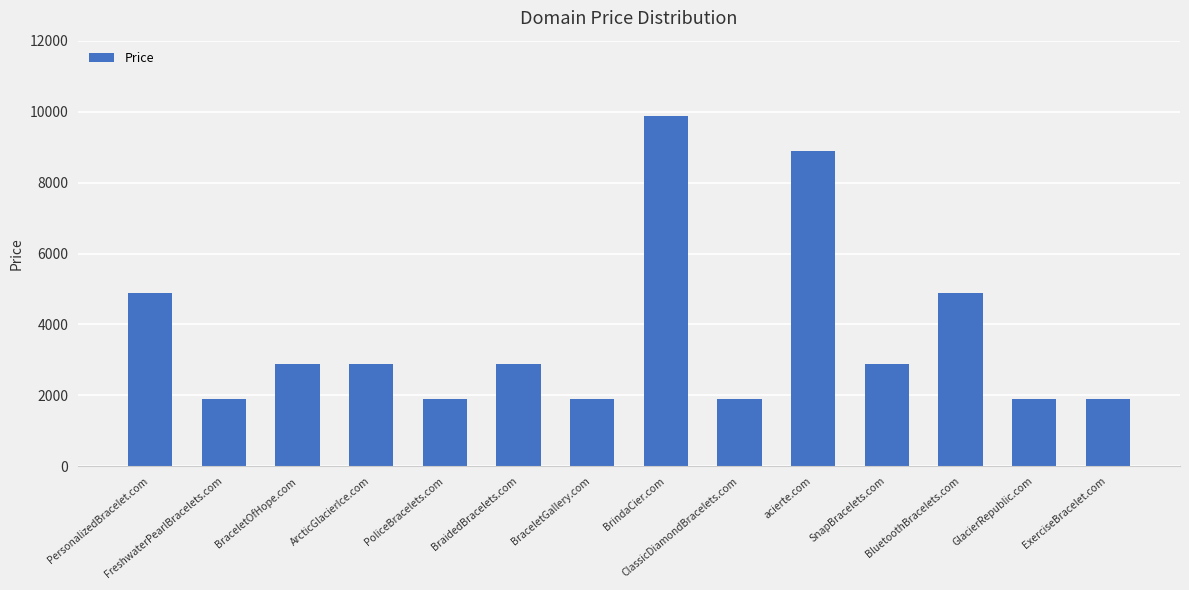

What is the change in value from BrindaCier.com to GlacierRepublic.com?

-8000